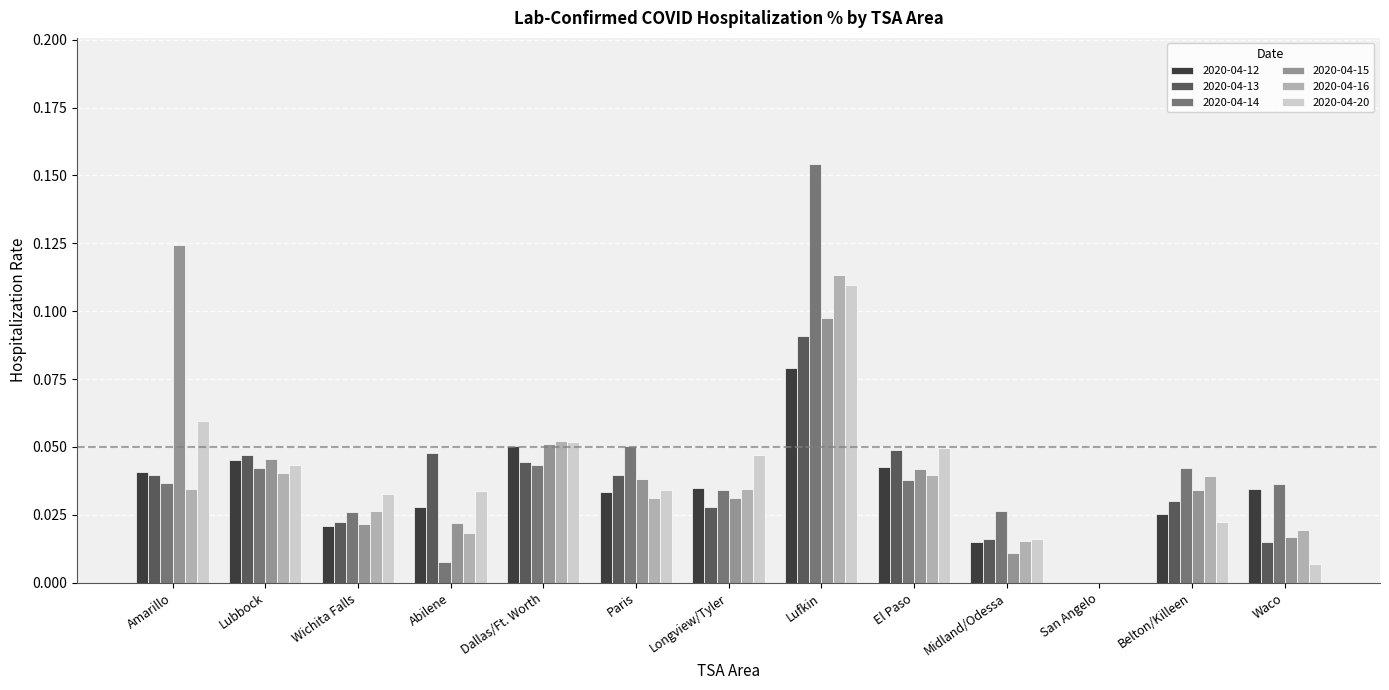

Between San Angelo and Belton/Killeen, which series saw the biggest shift?

2020-04-14